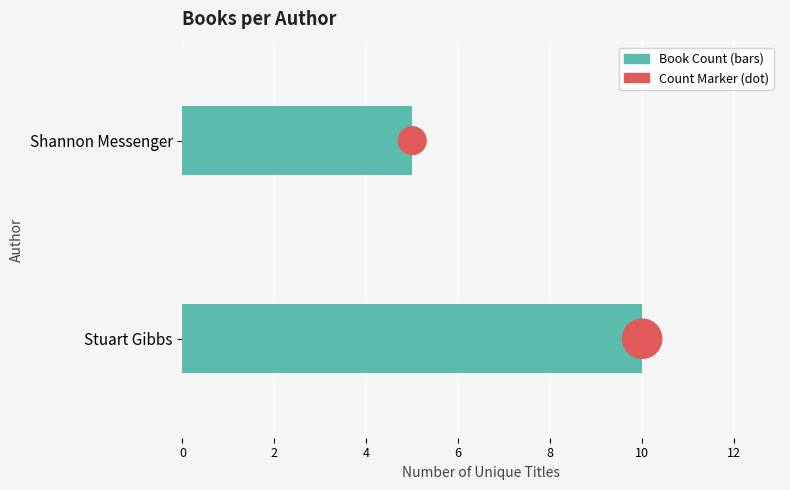

What are all the series names shown in the legend?

Book Count, Count Marker